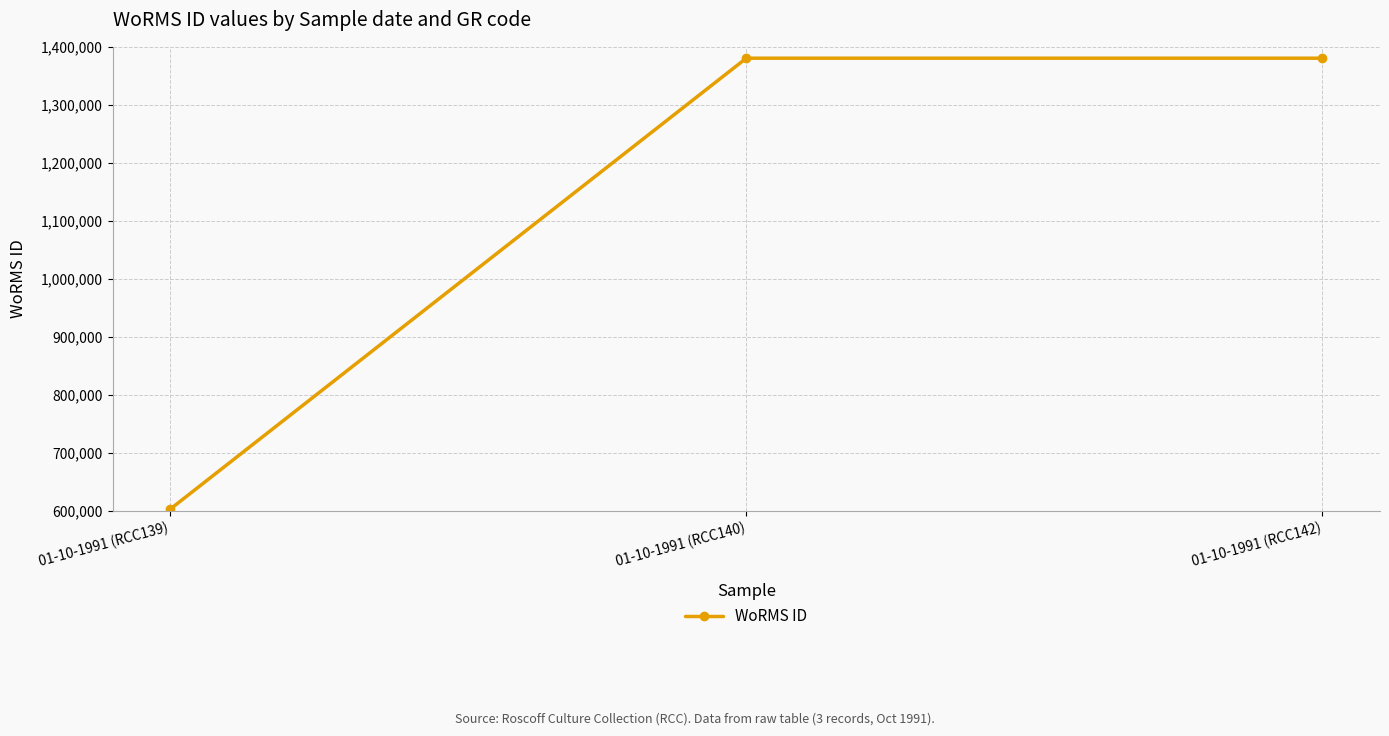

Which label corresponds to the smallest value in the chart?

01-10-1991 (RCC139)